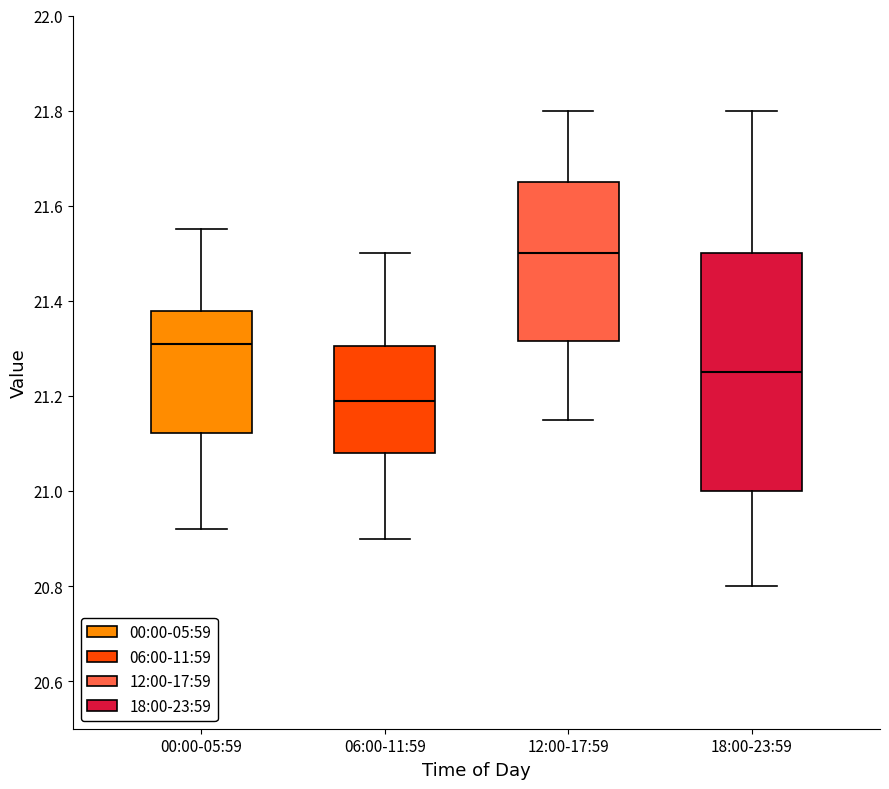

Reading left to right, read every box against the y-axis: the position of its median line, the range the box covers, and the ends of its whiskers. The values are not printed on the chart, so give them approximately, as read against the axis.

00:00-05:59: median 21.32, box 21.12 to 21.38, whiskers 20.92 to 21.56
06:00-11:59: median 21.20, box 21.08 to 21.30, whiskers 20.90 to 21.50
12:00-17:59: median 21.50, box 21.32 to 21.66, whiskers 21.16 to 21.80
18:00-23:59: median 21.26, box 21.00 to 21.50, whiskers 20.80 to 21.80